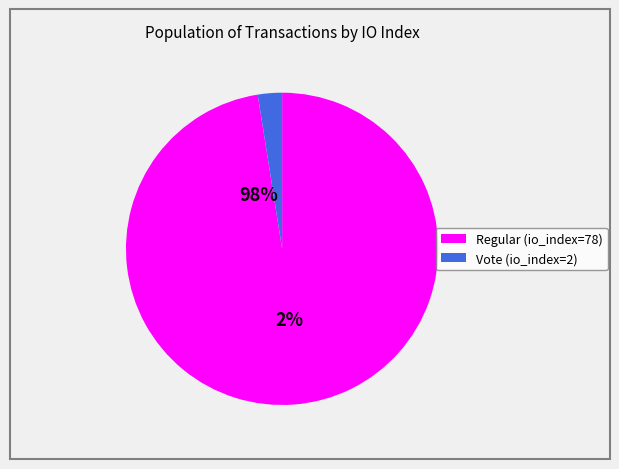

To the nearest percent, what portion does Vote (io_index=2) represent?

2%